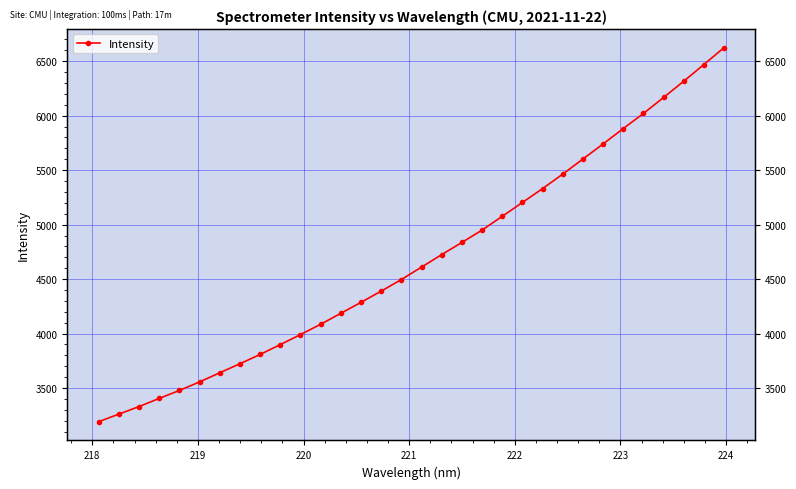

How many values exceed 4610?

16